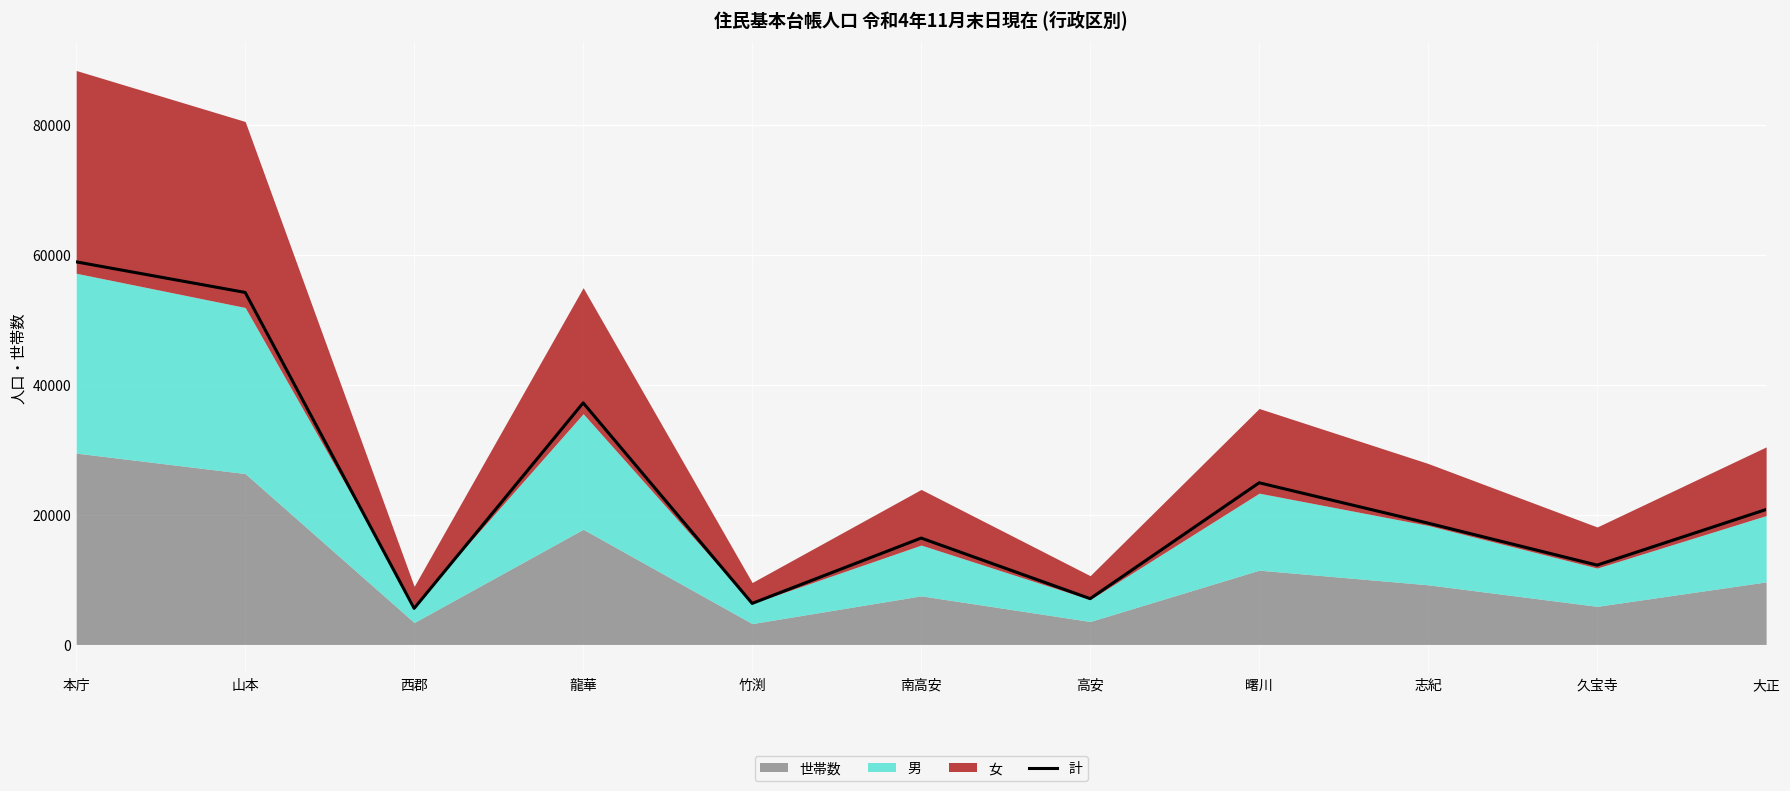

List the labels in order of value, smallest first.

西郡, 竹渕, 高安, 久宝寺, 南高安, 志紀, 大正, 曙川, 龍華, 山本, 本庁